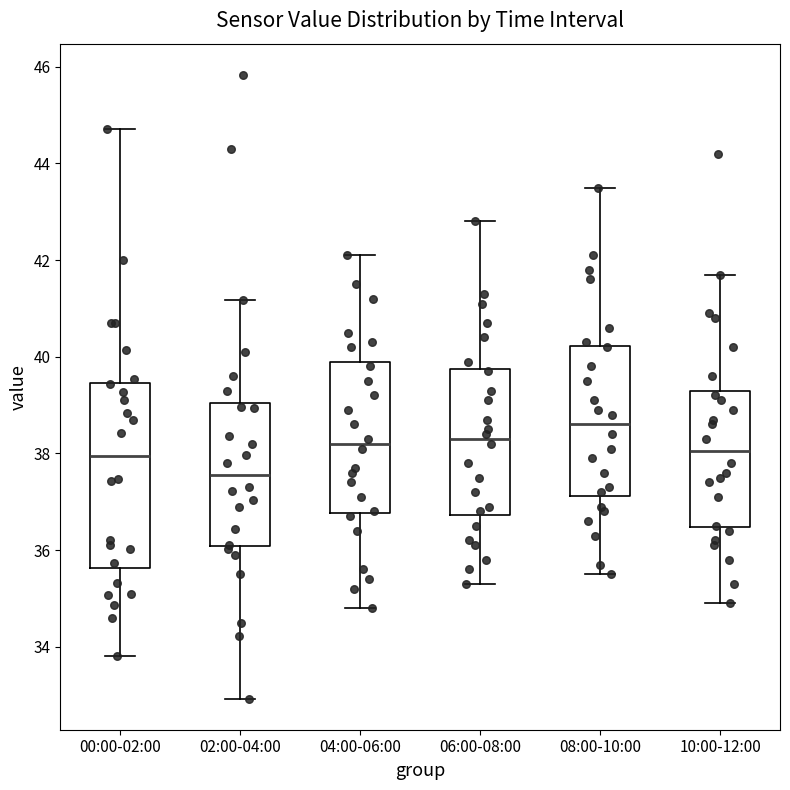

Where does the upper whisker of the box for 08:00-10:00 end on the y-axis? The values are not printed on the chart, so give them approximately, as read against the axis.

43.6